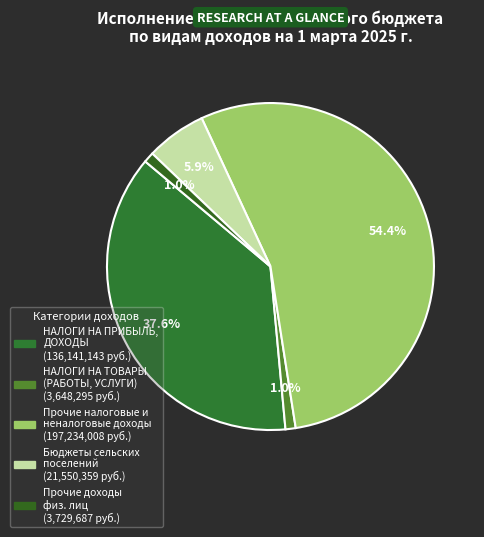

Is there any slice that represents more than half of the pie?

Yes